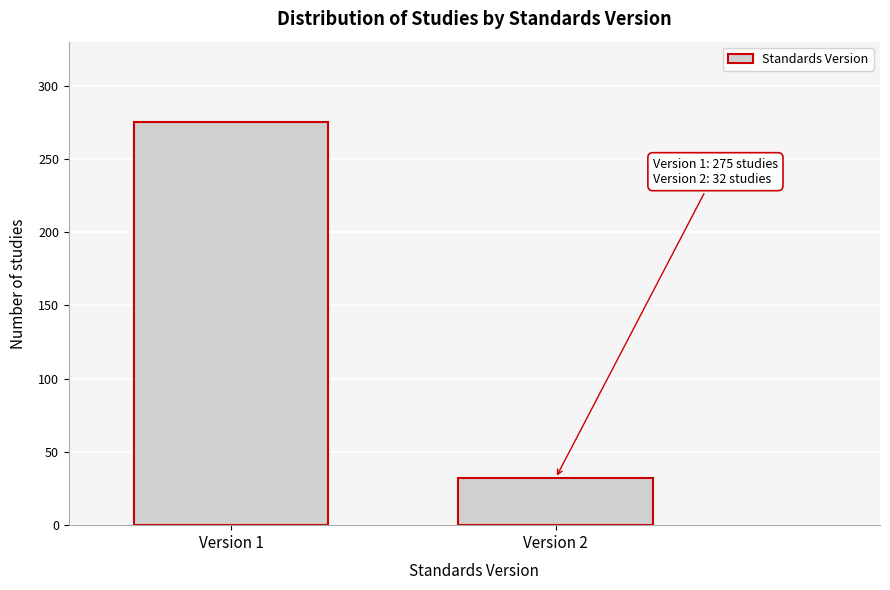

Reading left to right, list all the values displayed in this chart.

275	32